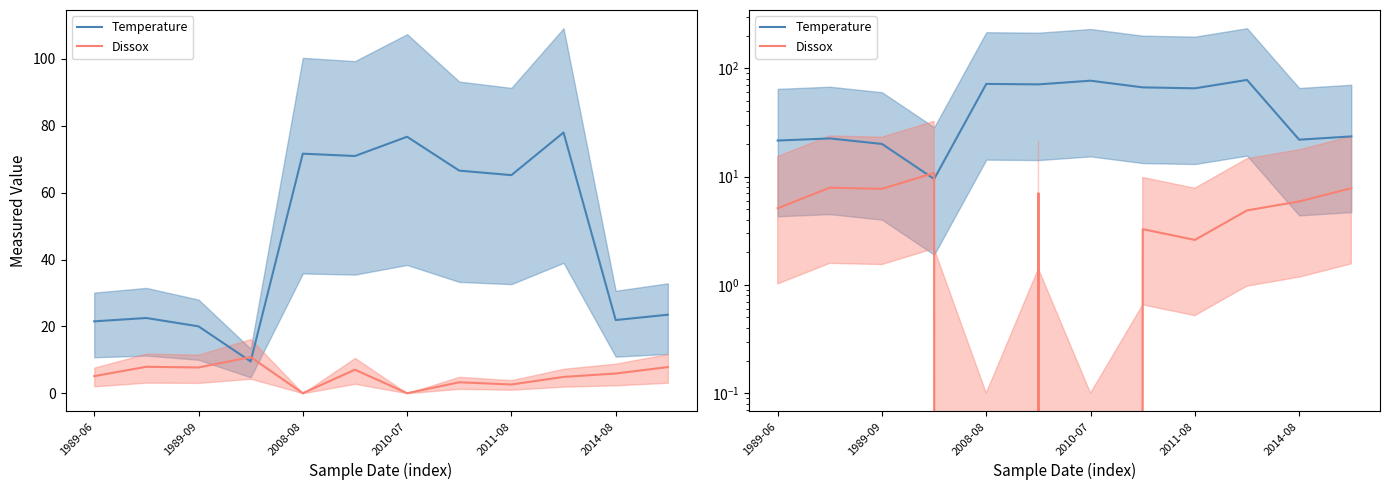

At which label does Dissox first exceed 5?

1989-06